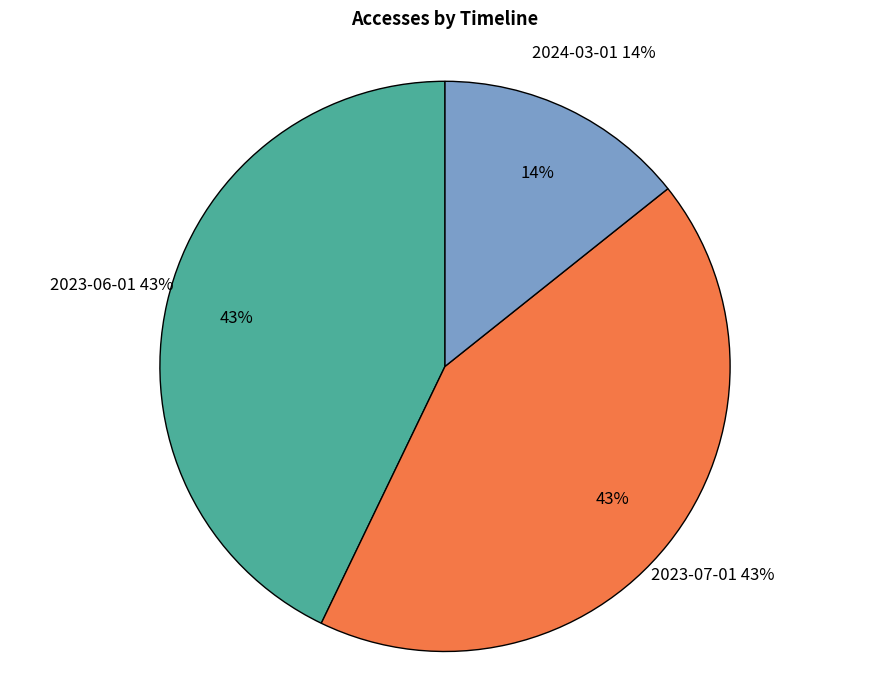

To the nearest percent, what percentage of the pie is 2023-07-01?

43%